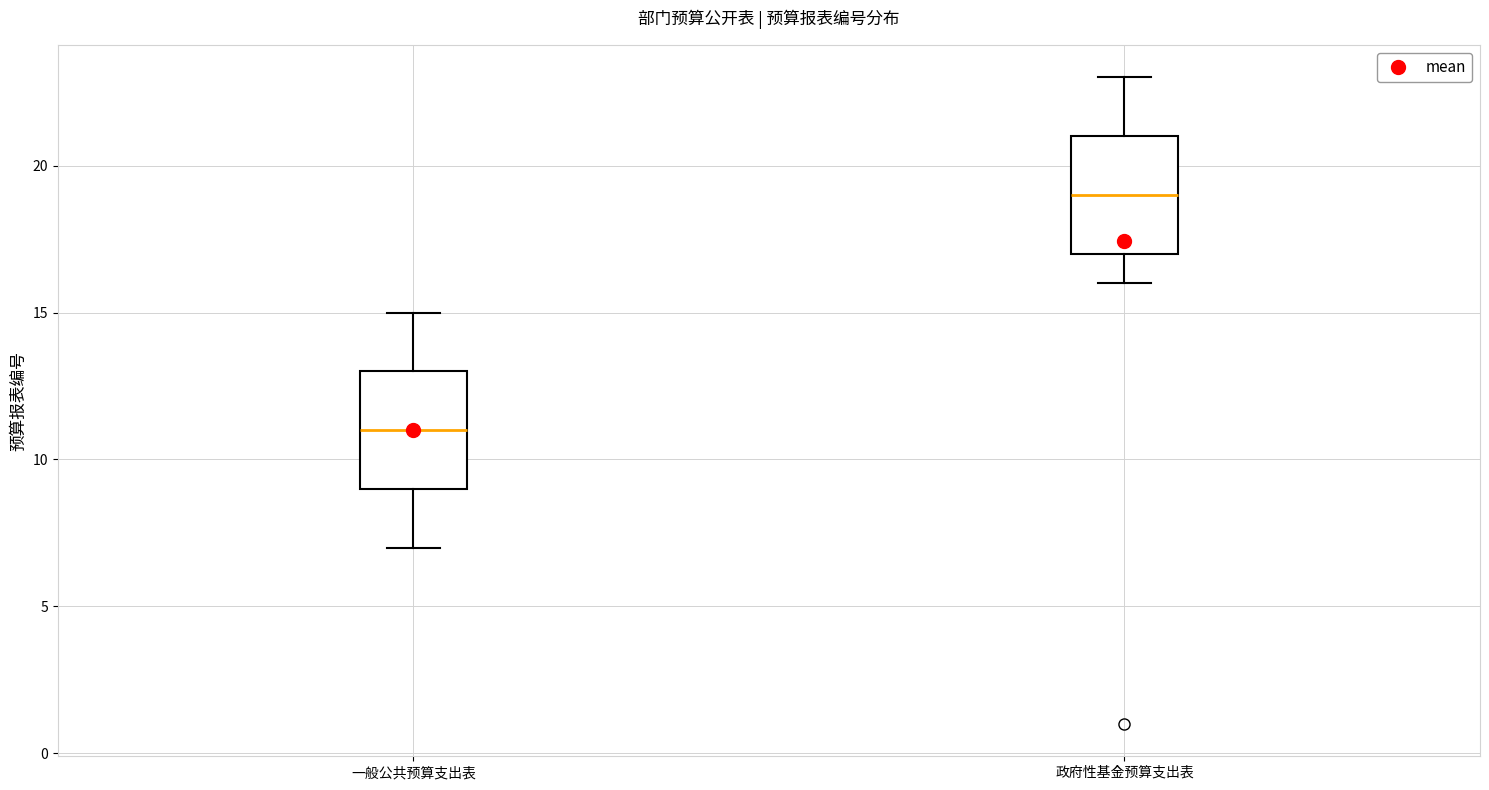

Reading left to right, transcribe this box plot: for each box, give where its median line is, the range the box spans, and where its two whiskers end, as read against the y-axis. The values are not printed on the chart, so give them approximately, as read against the axis.

一般公共预算支出表: median 11, box 9 to 13, whiskers 7 to 15
政府性基金预算支出表: median 19, box 17 to 21, whiskers 16 to 23